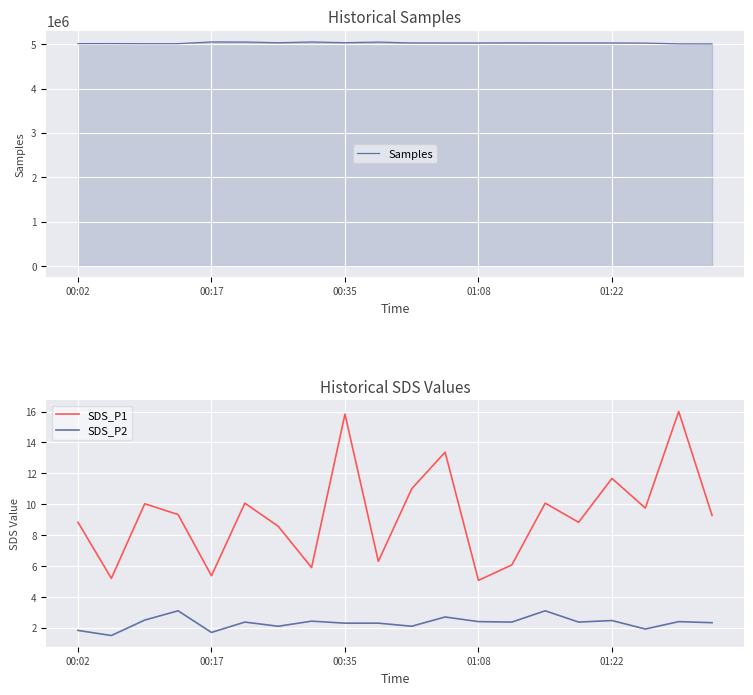

Which series has the largest range (max minus min)?

Samples